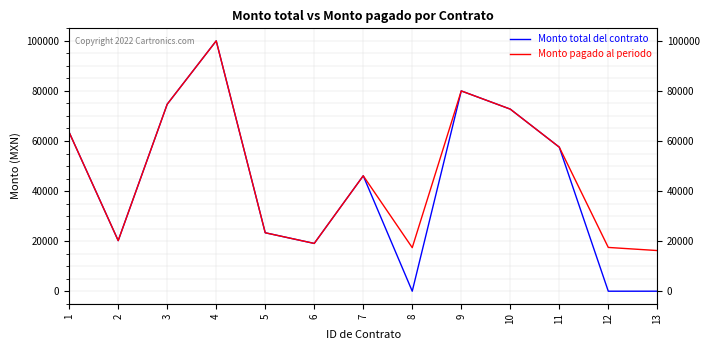

Rank the series by their average value, from lowest to highest.

Monto total del contrato, Monto pagado al periodo